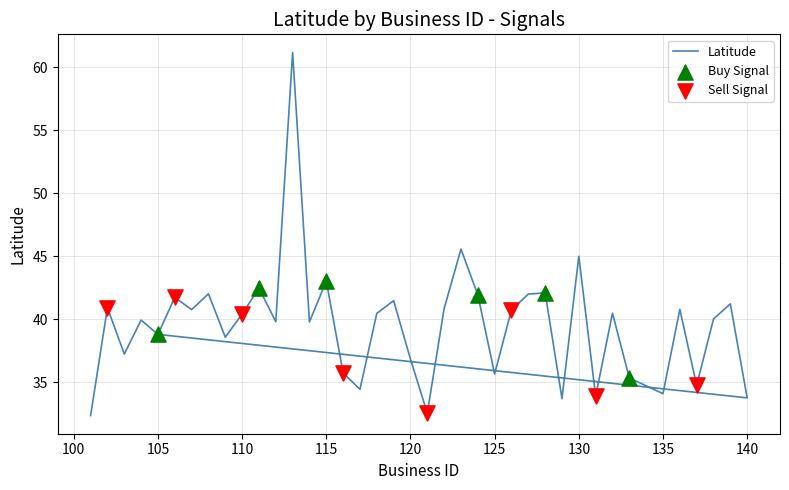

What is the change in value from 105 to 138?

+1.2